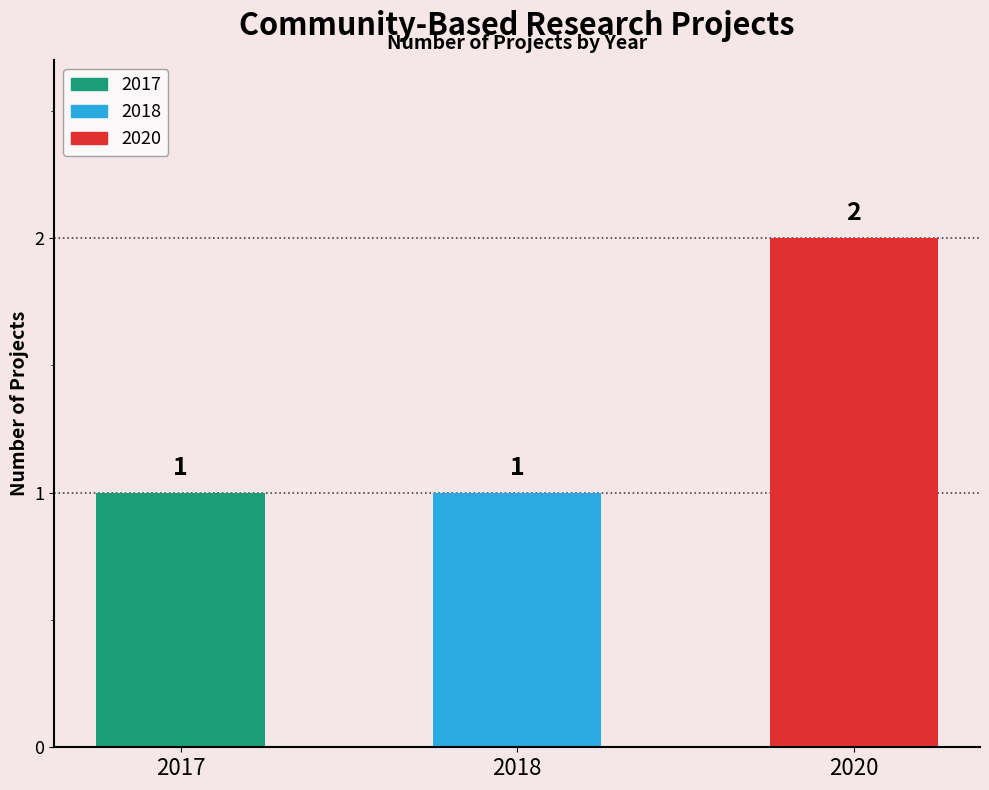

Which label corresponds to the largest value in the chart?

2020